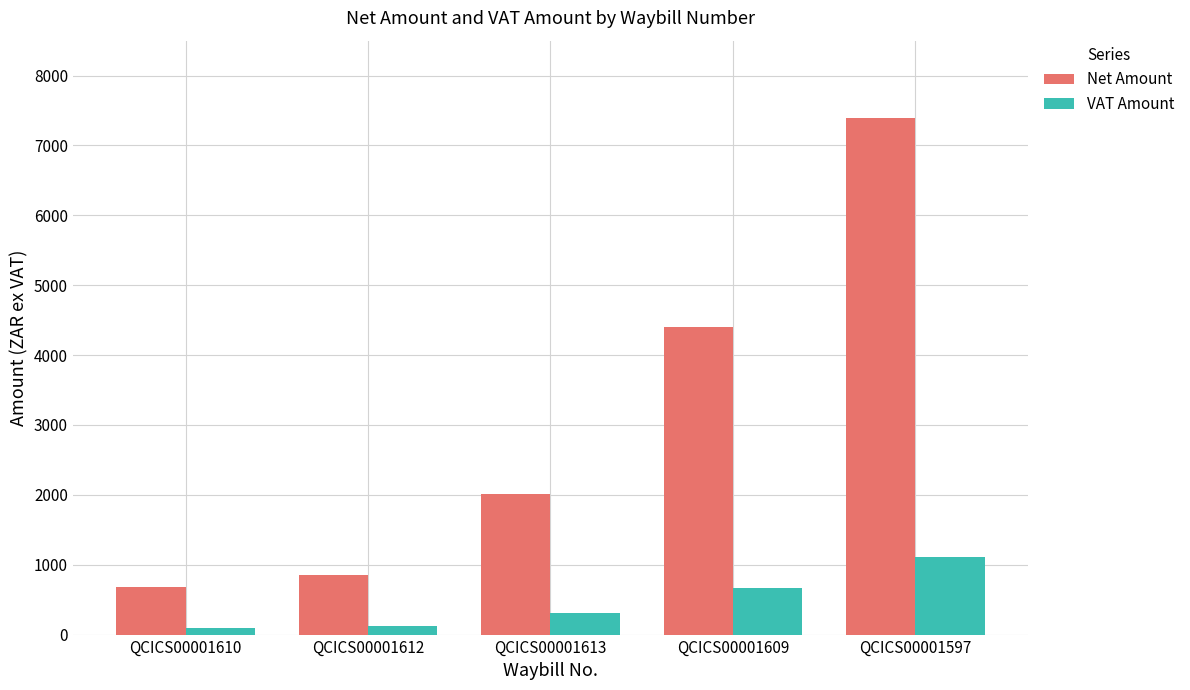

Which category has the highest value across all series?

QCICS00001597